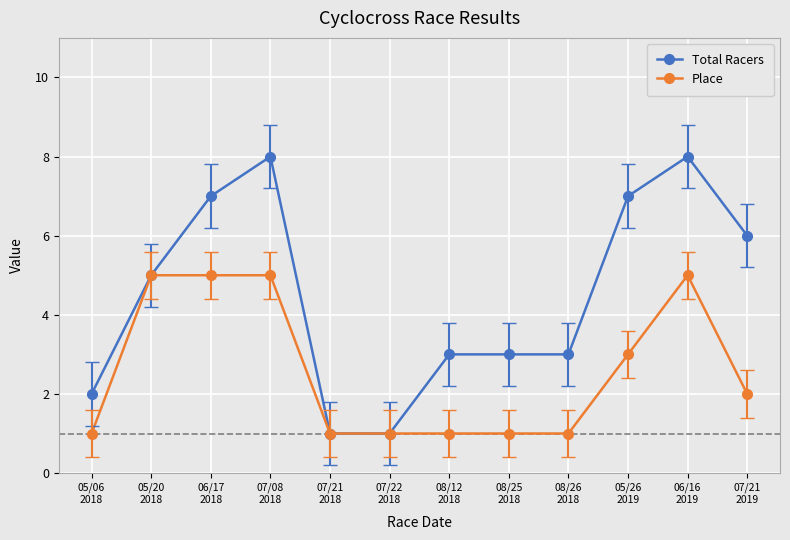

Reading left to right, transcribe all the data shown in this chart.

Total Racers: 05/06
2018=2	05/20
2018=5	06/17
2018=7	07/08
2018=8	07/21
2018=1	07/22
2018=1	08/12
2018=3	08/25
2018=3	08/26
2018=3	05/26
2019=7	06/16
2019=8	07/21
2019=6
Place: 05/06
2018=1	05/20
2018=5	06/17
2018=5	07/08
2018=5	07/21
2018=1	07/22
2018=1	08/12
2018=1	08/25
2018=1	08/26
2018=1	05/26
2019=3	06/16
2019=5	07/21
2019=2